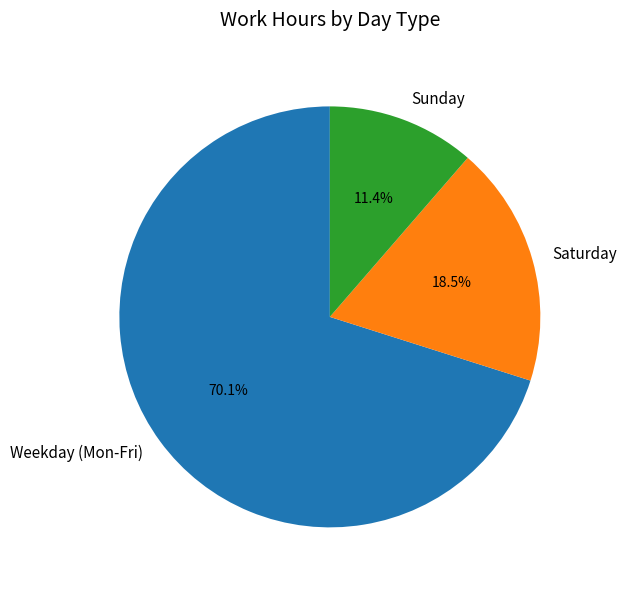

Is there a majority slice in this chart?

Yes